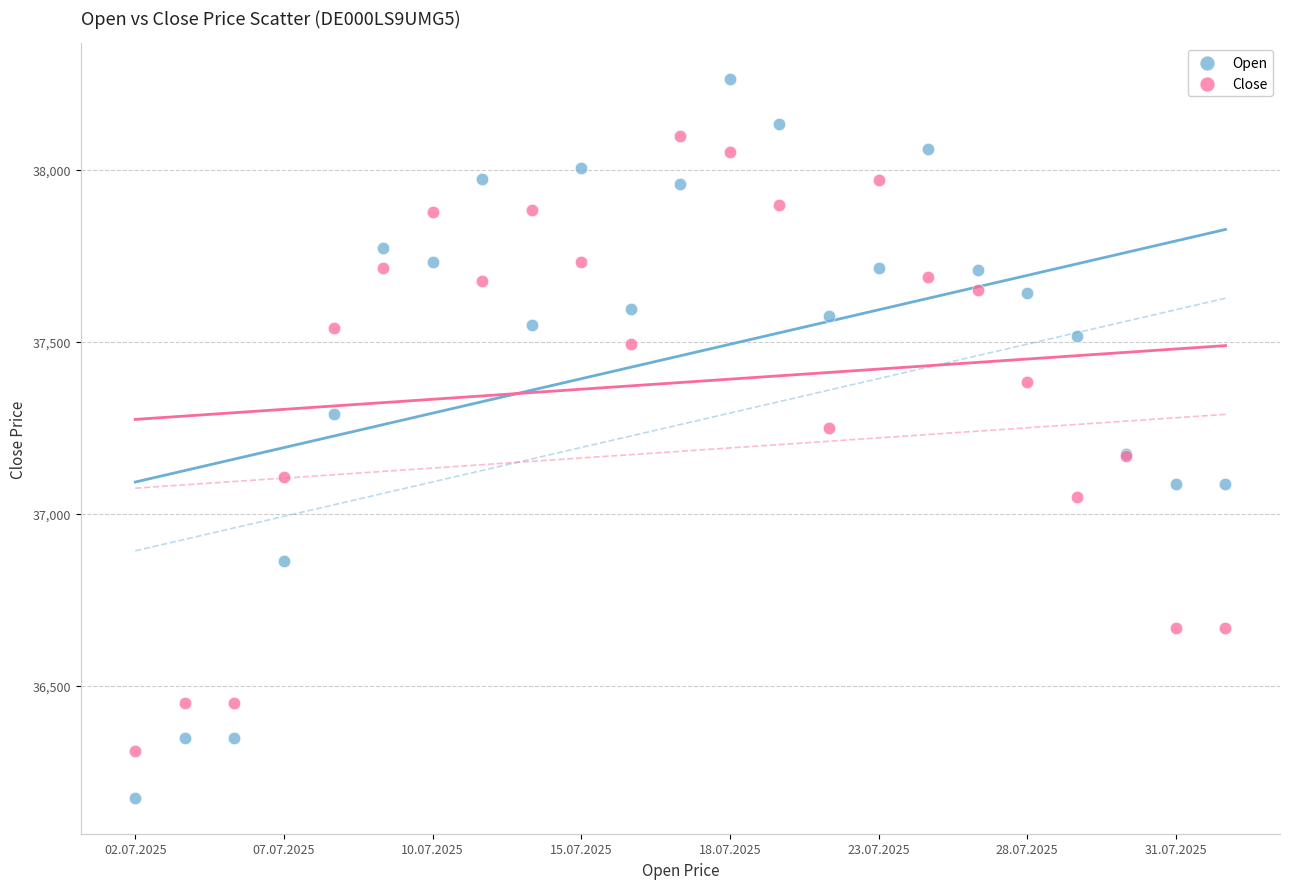

Which series reaches the maximum Y coordinate?

Open